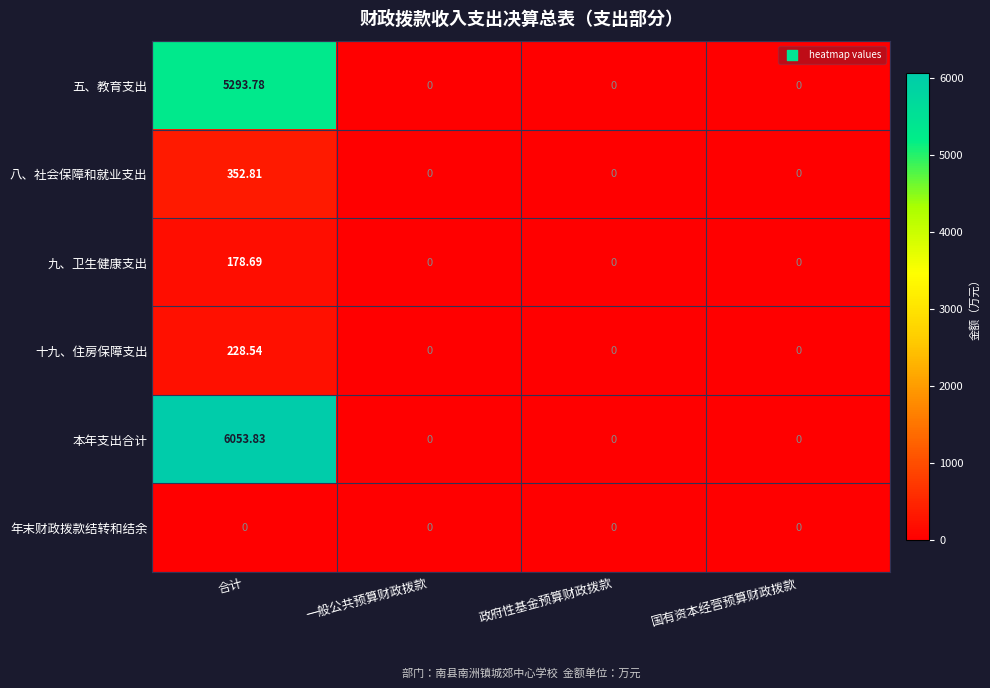

Rank the series at 合计 from lowest to highest value.

年末财政拨款结转和结余, 九、卫生健康支出, 十九、住房保障支出, 八、社会保障和就业支出, 五、教育支出, 本年支出合计